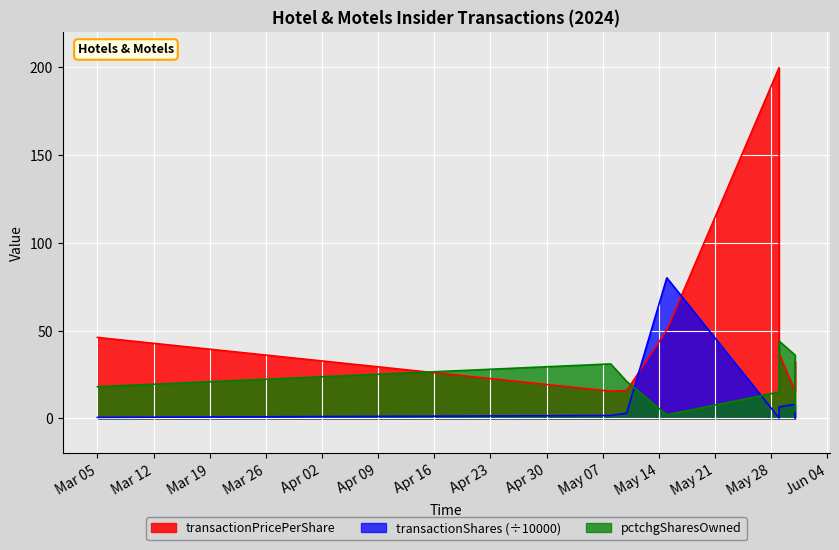

Is the value of transactionPricePerShare at 2024-05-08 greater than the value of transactionShares at 2024-05-10?

Yes